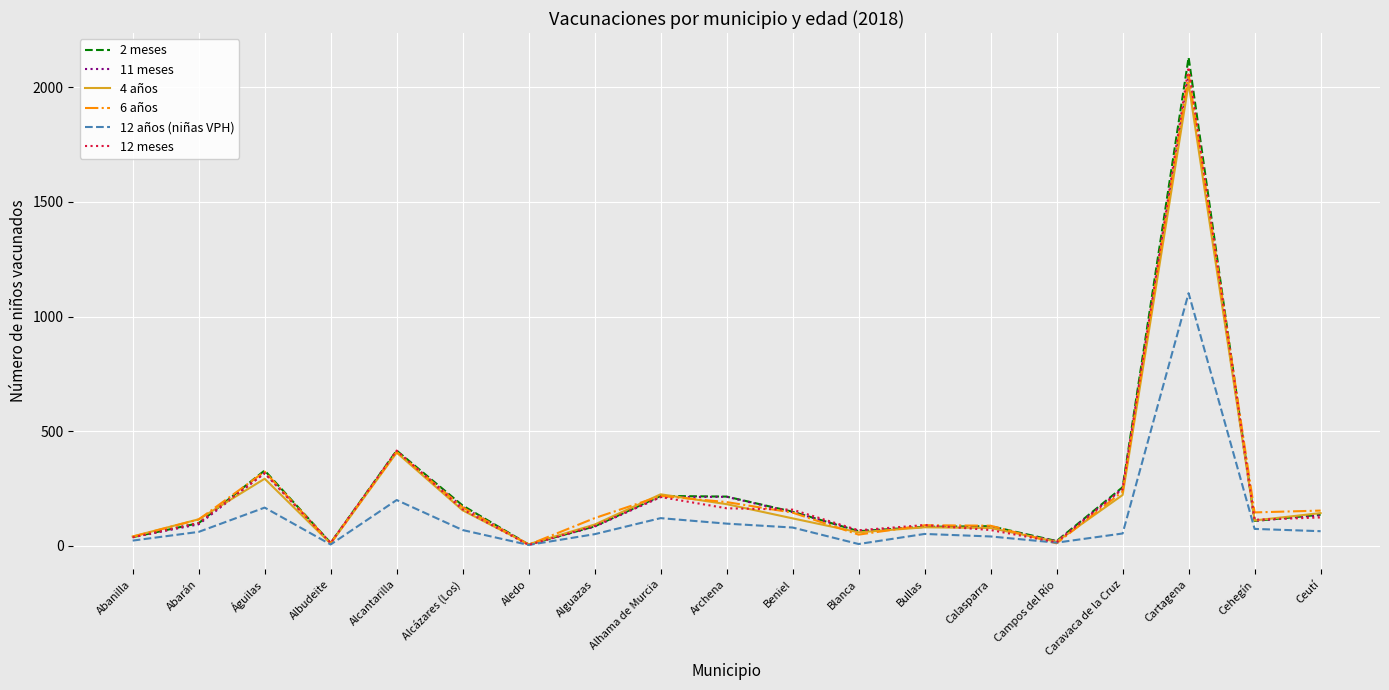

What are all the series names shown in the legend?

2 meses, 11 meses, 4 años, 6 años, 12 años (niñas VPH), 12 meses